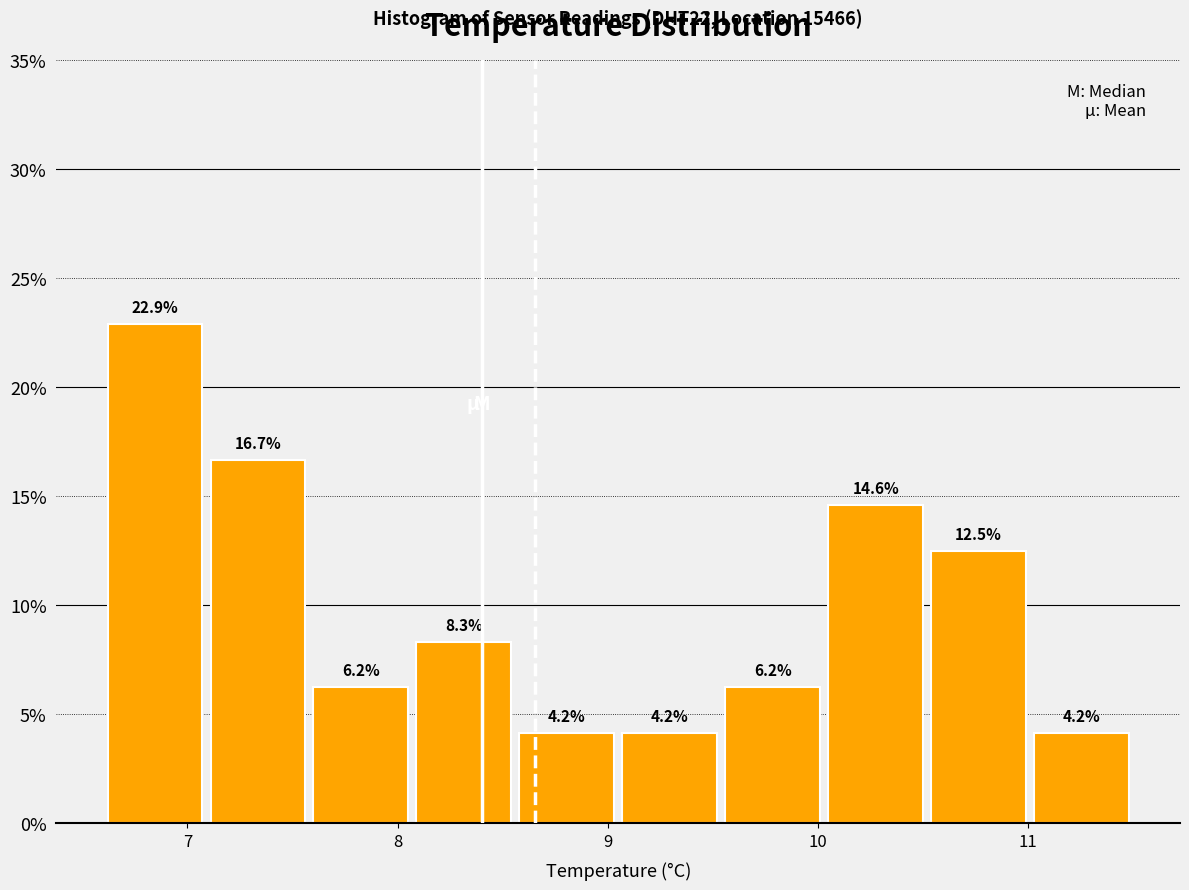

Reading left to right, list every bar in this chart as the range it spans on the x-axis followed by its height. The bar edges are not printed on the chart, so give them approximately, as read against the axis.

6.60 to 7.09: 22.9
7.09 to 7.58: 16.7
7.58 to 8.07: 6.2
8.07 to 8.56: 8.3
8.56 to 9.05: 4.2
9.05 to 9.54: 4.2
9.54 to 10.03: 6.2
10.03 to 10.52: 14.6
10.52 to 11.01: 12.5
11.01 to 11.50: 4.2